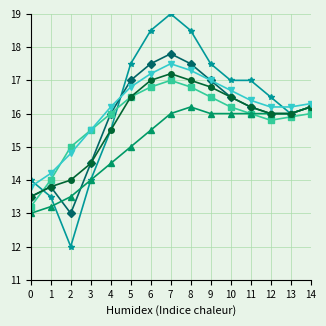

What is the spread (max minus min) of values at 0?

1.0